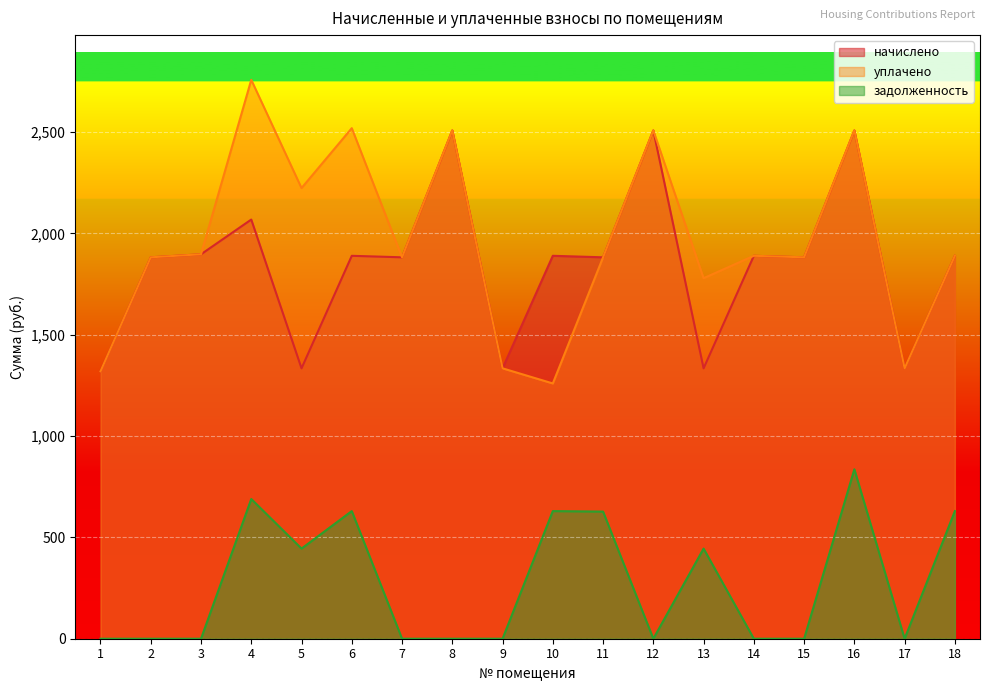

Between 16 and 6, which is larger?

16